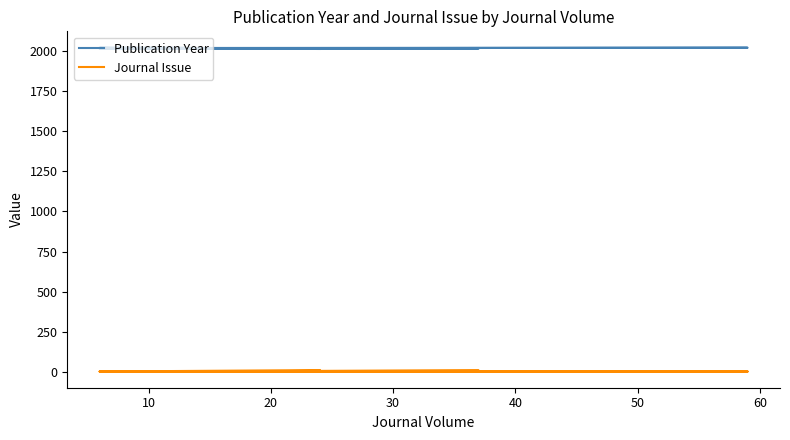

At which category does Journal Issue reach its first local valley?

10